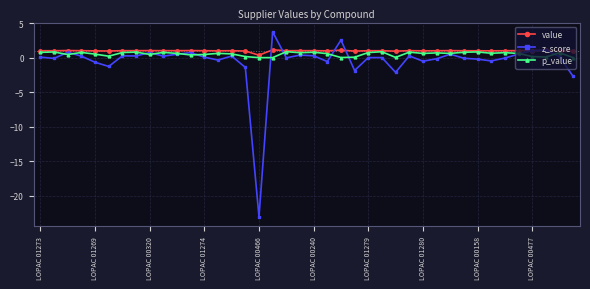

Which series has the widest spread of values?

z_score